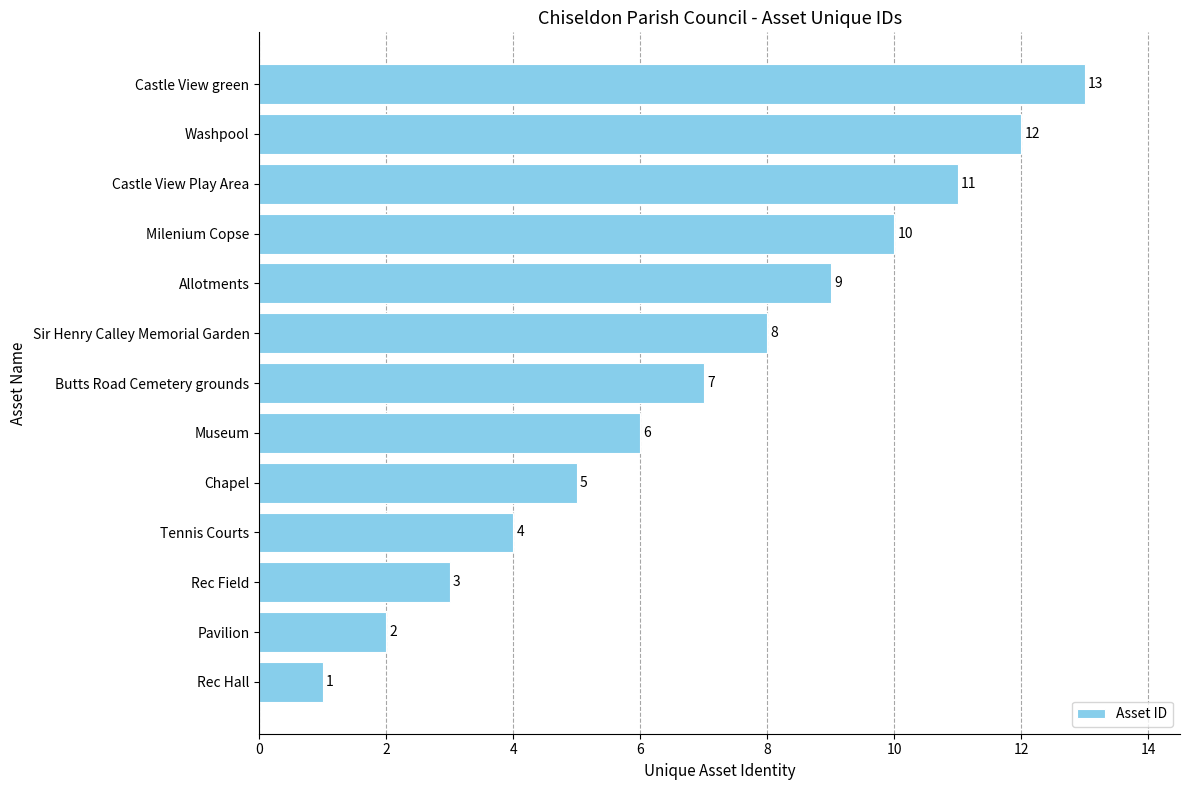

Count the number of categories in the chart.

13